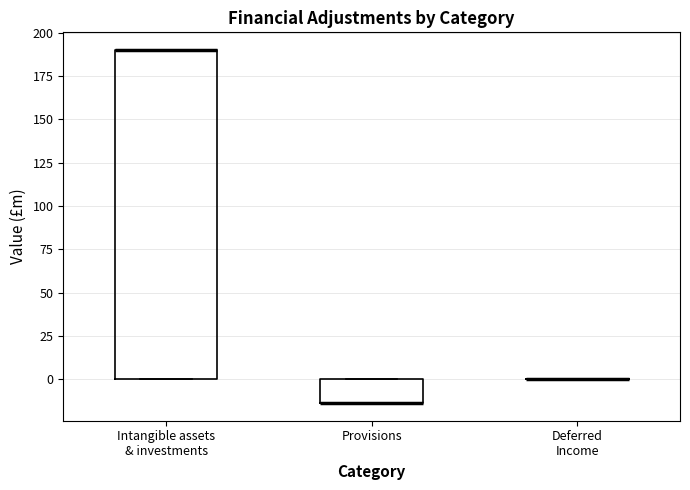

Comparing the boxes themselves (not the whiskers), which one is the tallest?

Intangible assets & investments